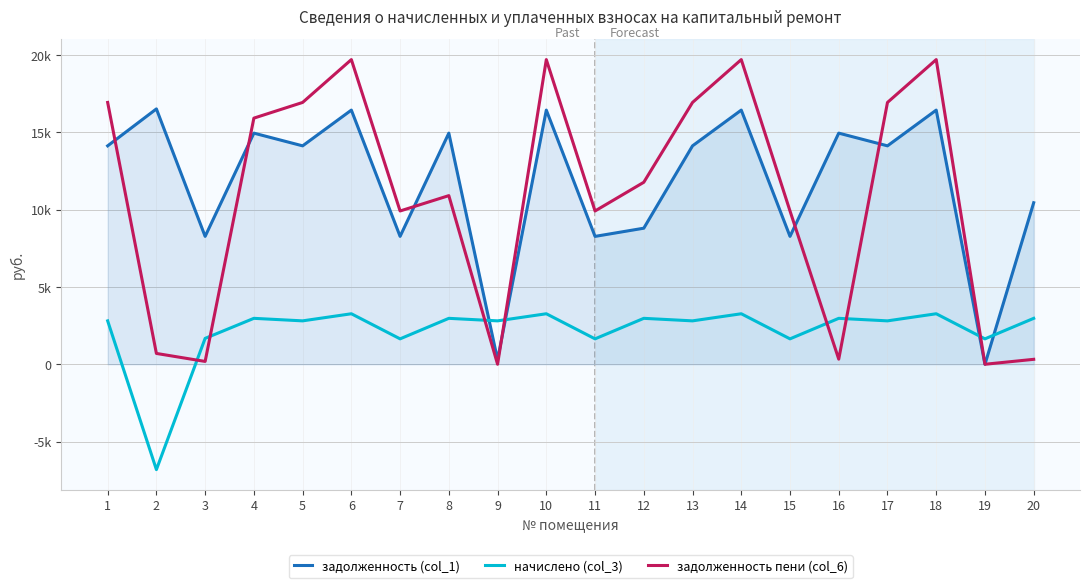

What is the value of the начислено (col_3) point at the 19th from the left?

1643.1